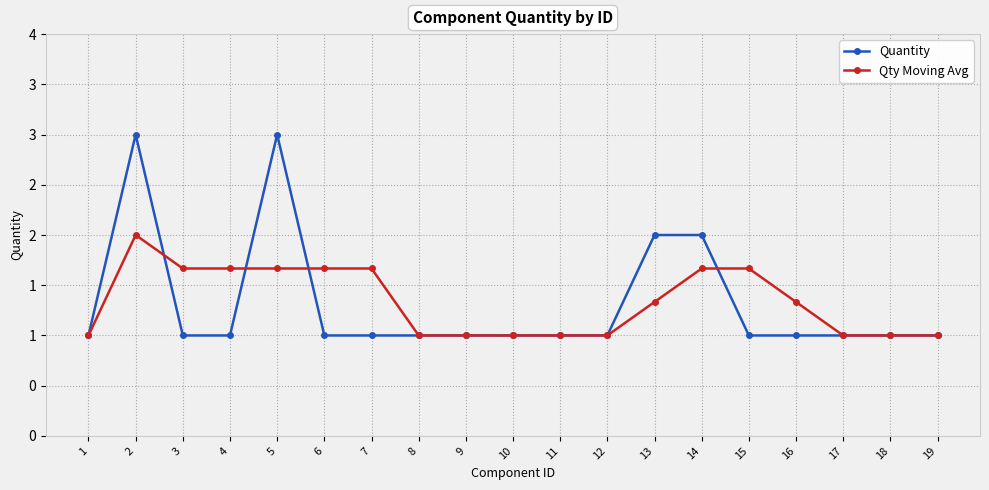

What is the difference between the maximum and minimum values in the Qty Moving Avg series?

1.0